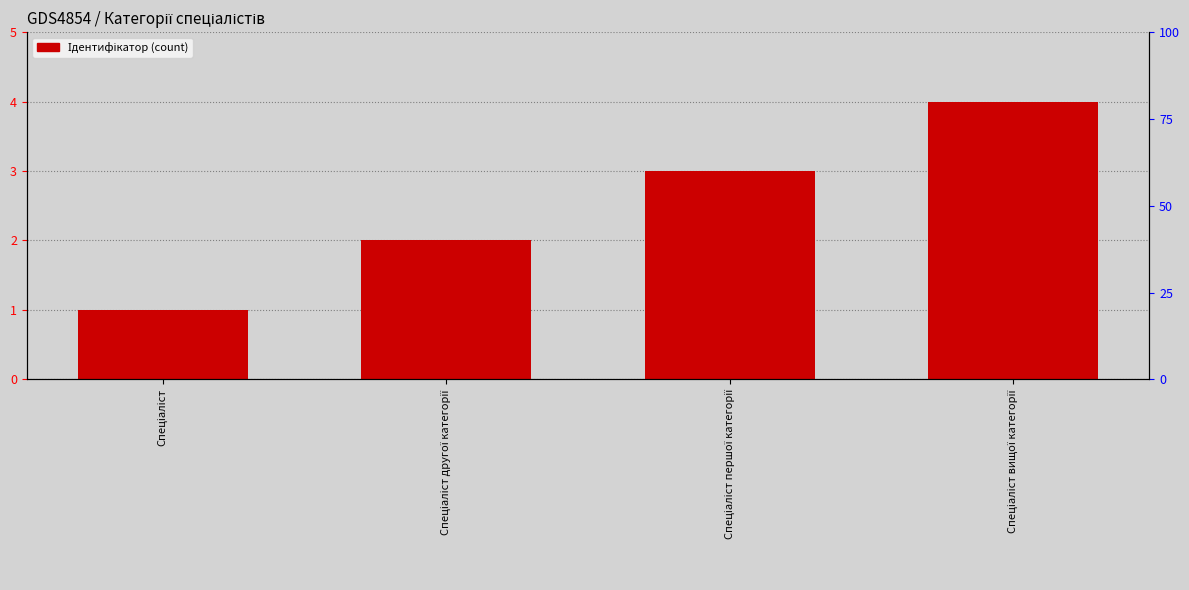

What is the change in value from Спеціаліст to Спеціаліст другої категорії?

+1